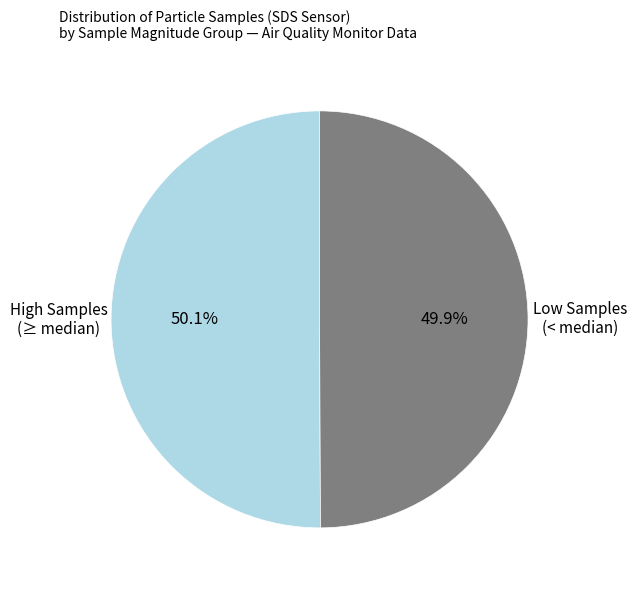

What percentage do High Samples (≥ median) and Low Samples (< median) together represent?

100.0%